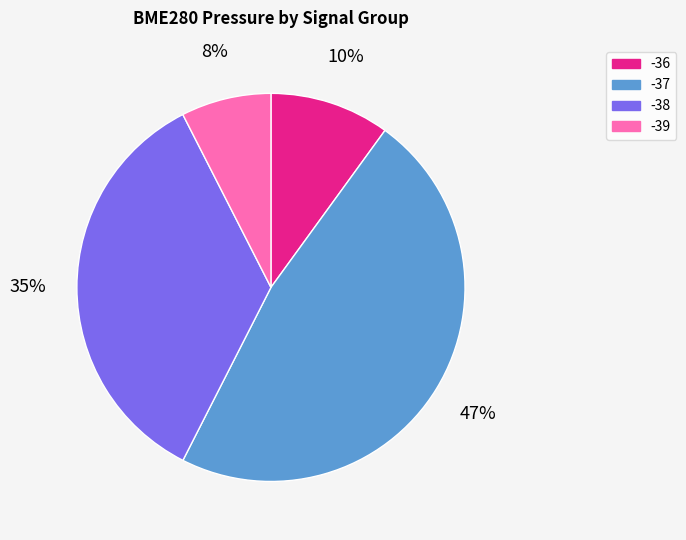

Do -39 and -37 together represent more than half of the pie?

Yes